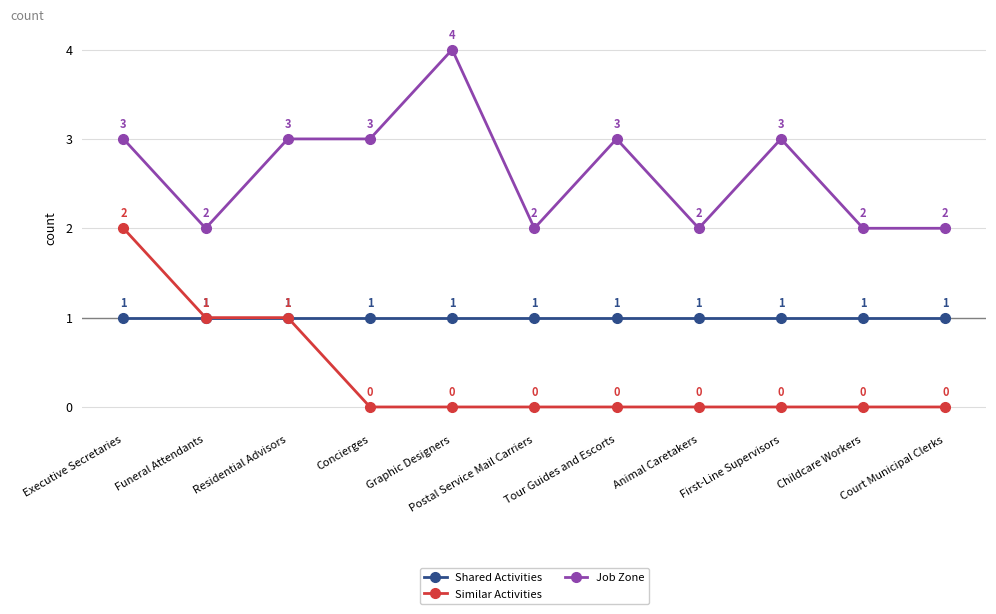

True or false: Similar Activities and Job Zone intersect in this chart.

False